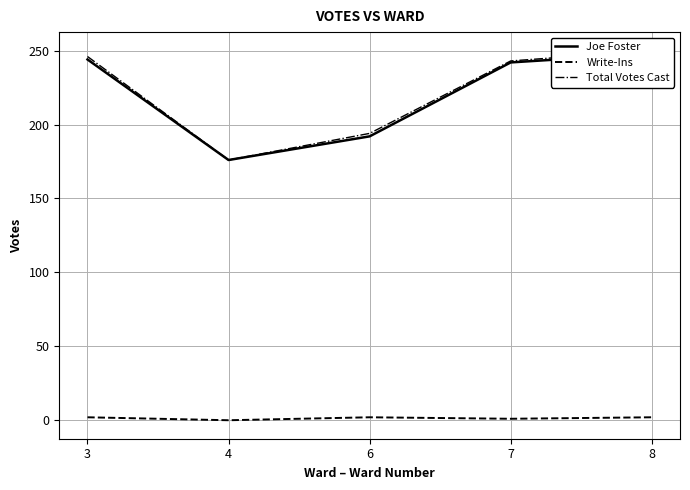

True or false: Total Votes Cast and Joe Foster intersect in this chart.

False